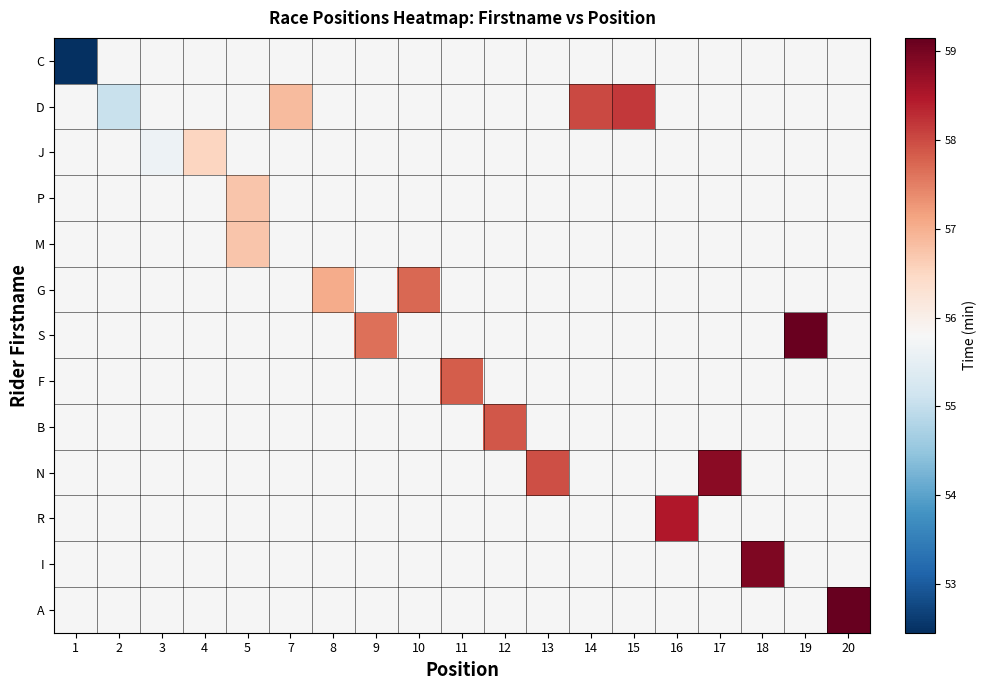

How many positive values does the G series have?

2